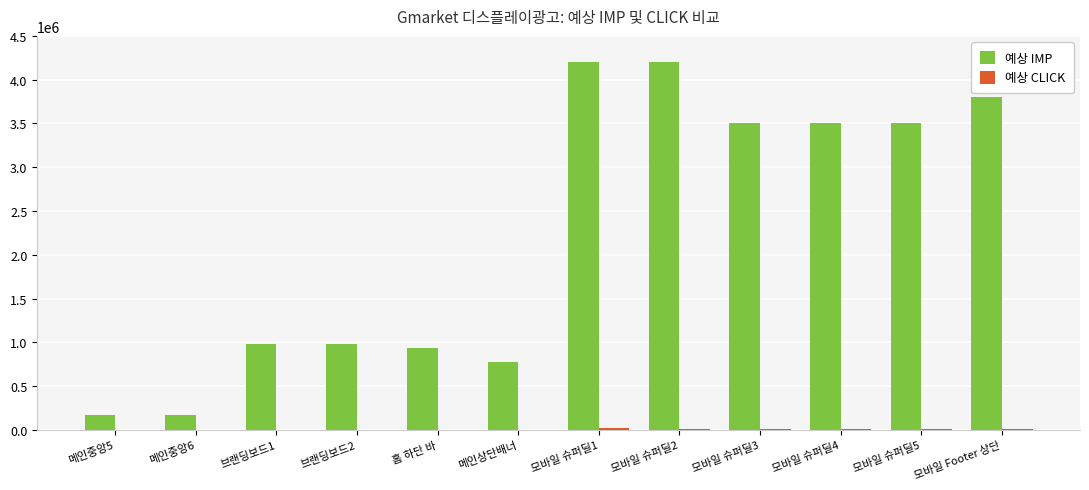

The value of 예상 IMP at 모바일 Footer 상단 is 5555429. True or false?

False